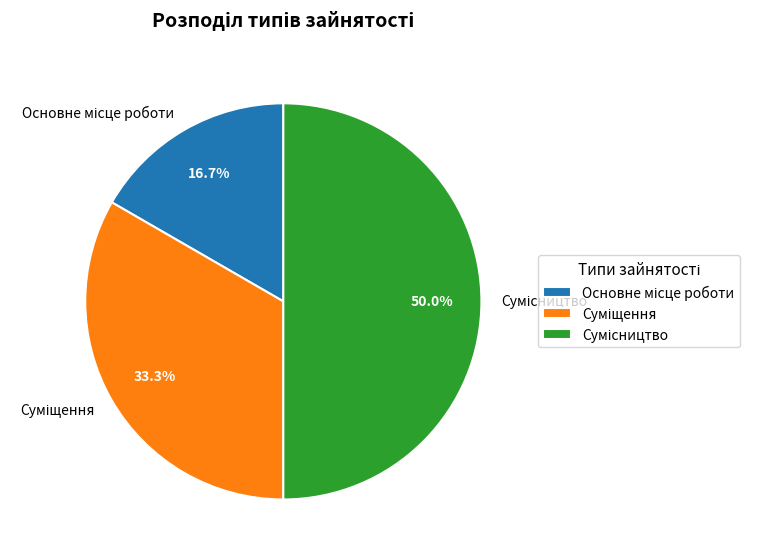

Which category has the biggest portion of the pie?

Сумісництво